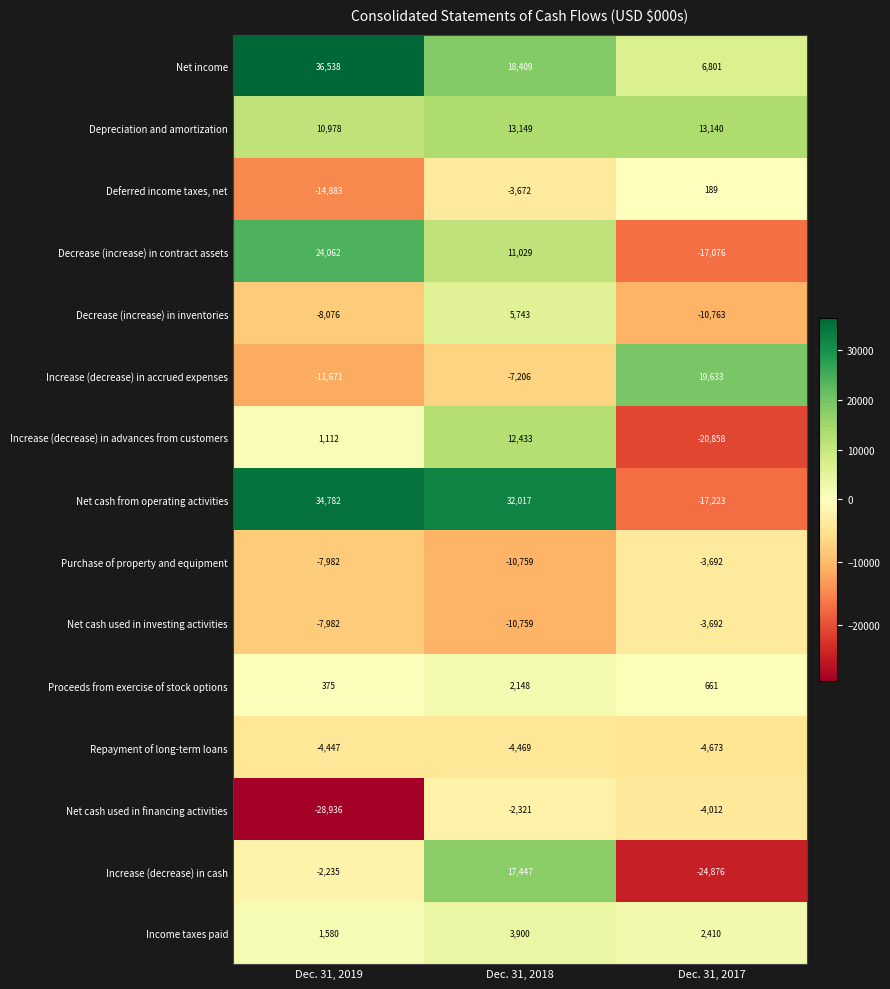

At which category is the sum across all series the highest?

Dec. 31, 2018